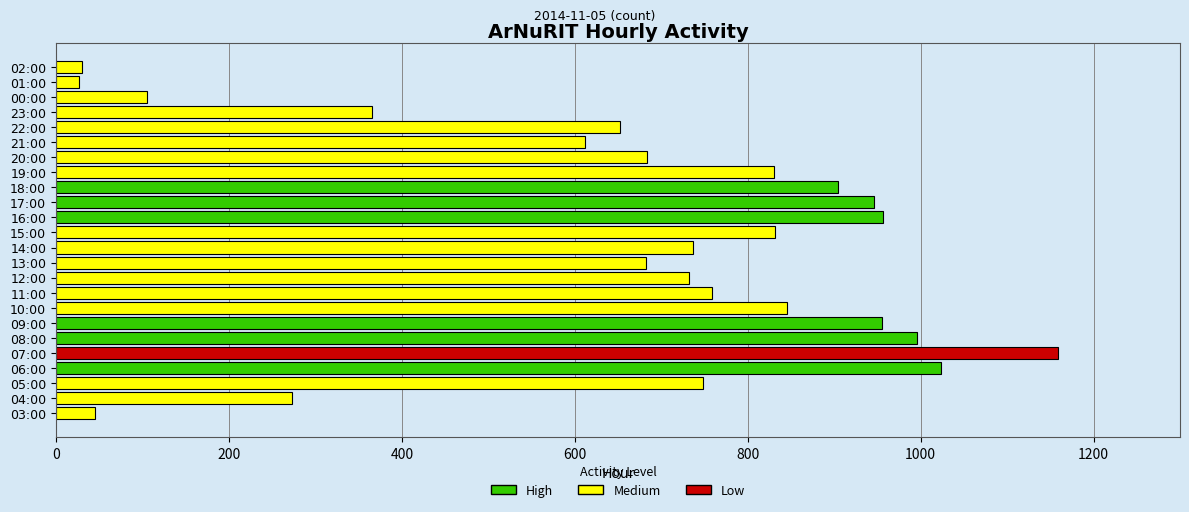

What is the greatest value displayed?

1159